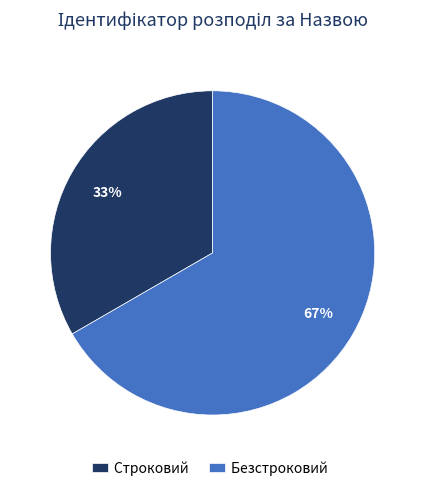

Do Строковий and Безстроковий together represent more than half of the pie?

Yes